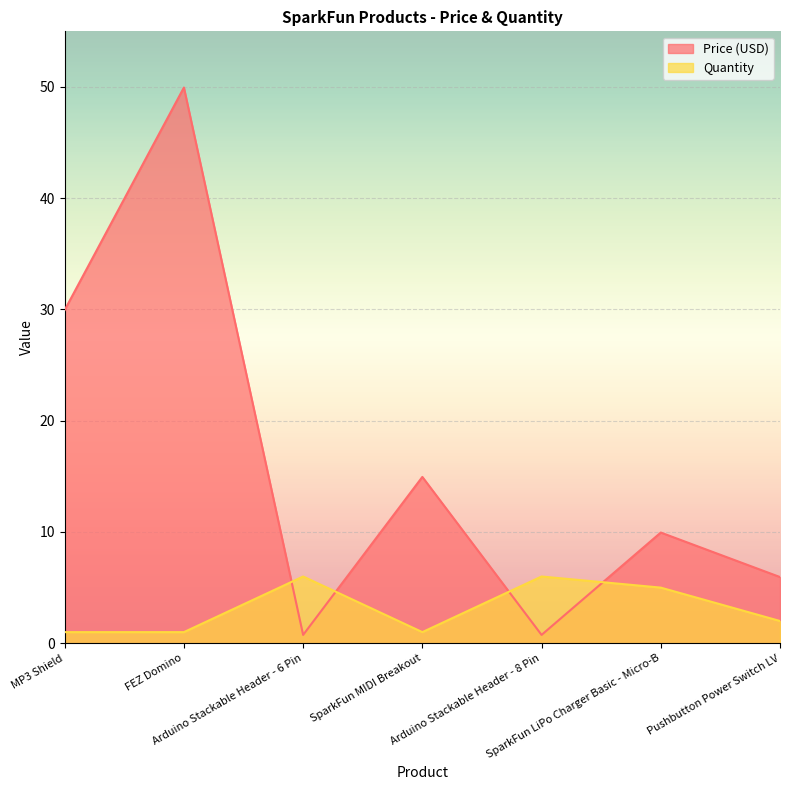

What position from the left is Pushbutton Power Switch LV?

7